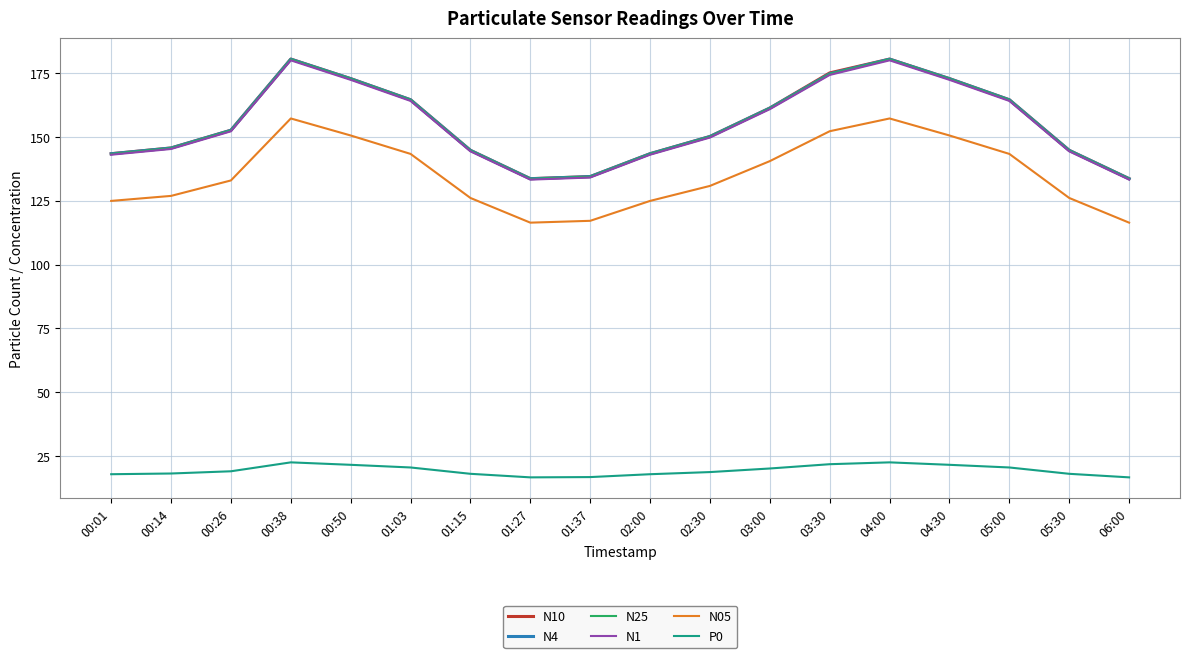

The value of N1 at 00:14 is 145.2. True or false?

True